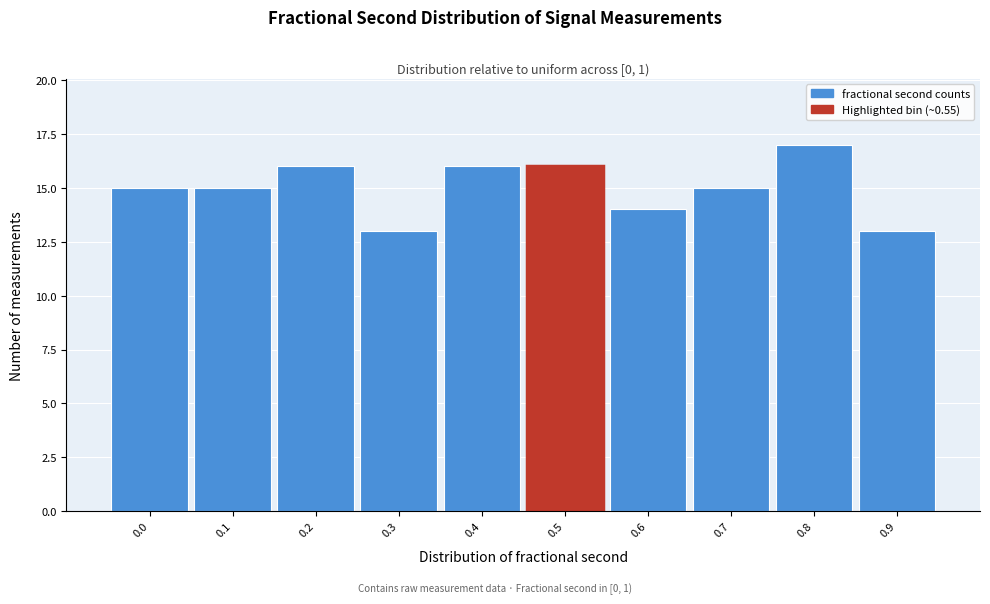

Reading left to right, transcribe all the data shown in this chart.

15	15	16	13	16	16	14	15	17	13